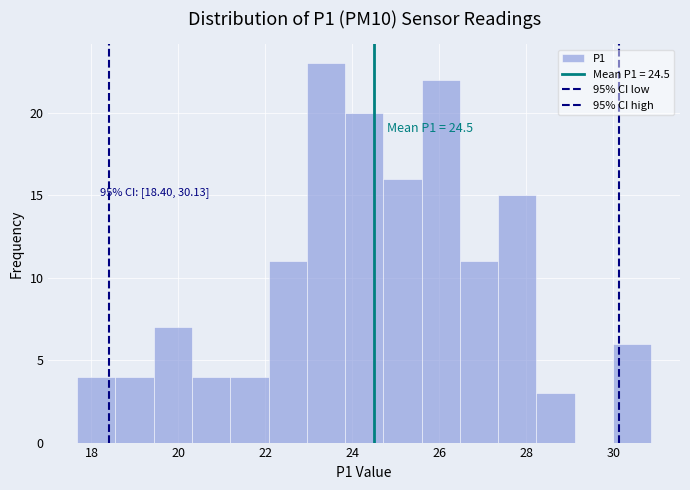

Over which range of the x-axis is the bar tallest?

23.0 to 23.8